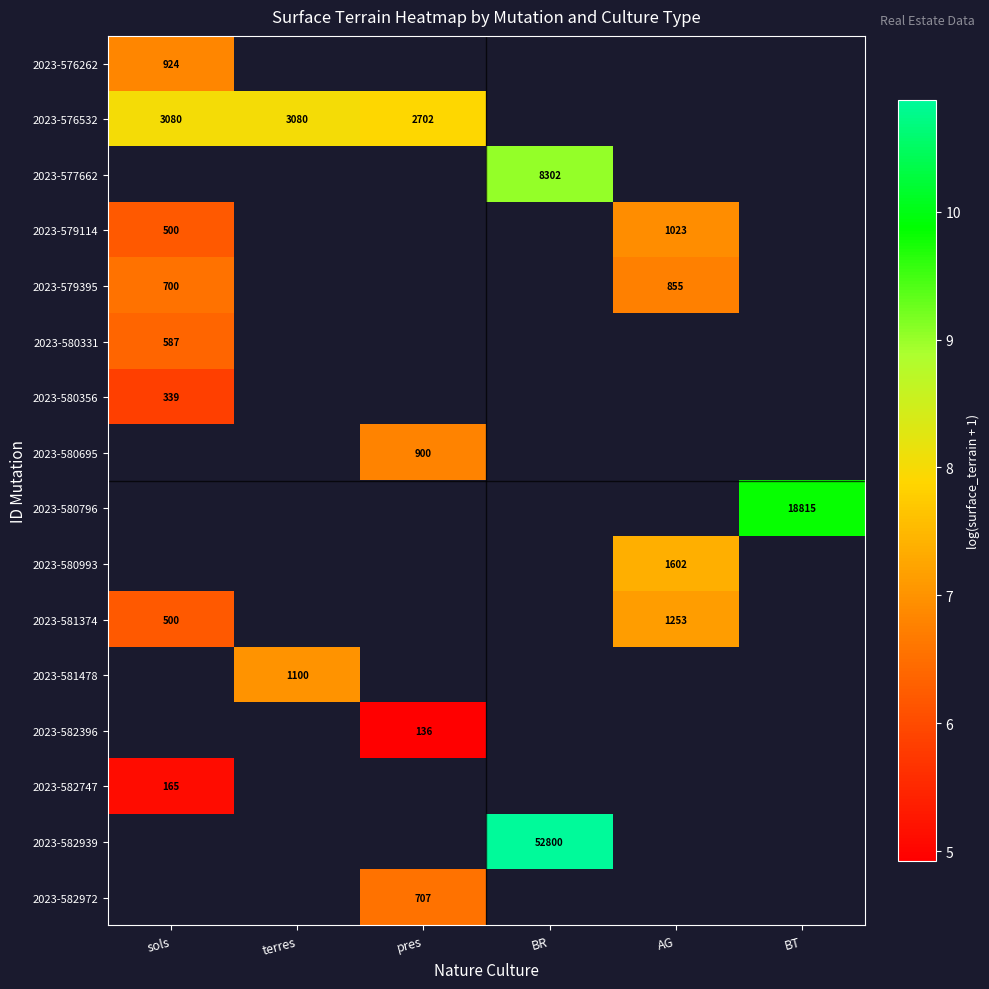

How many values in 2023-581374 are above zero?

2